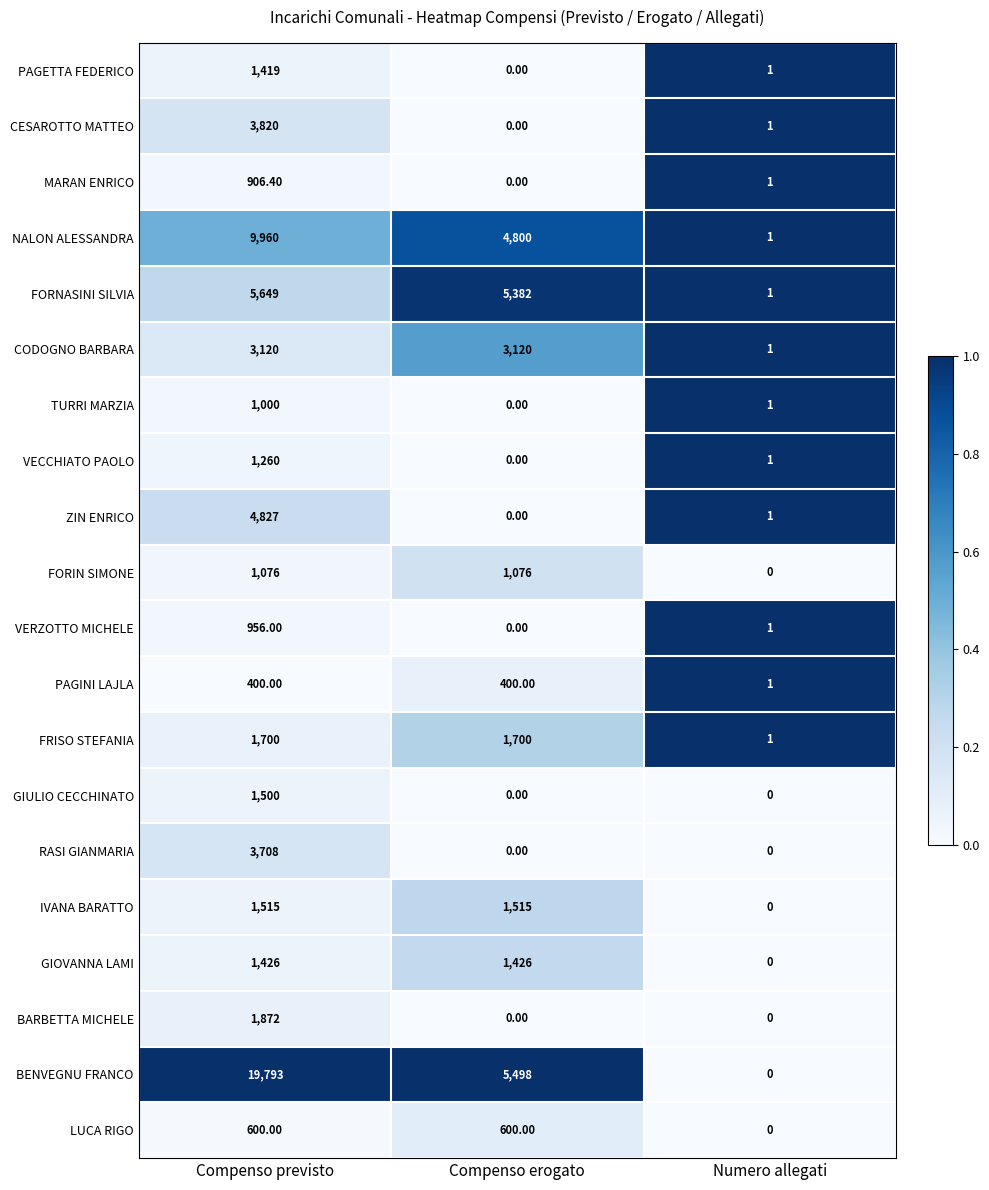

What is the total value across all series at Compenso previsto?

66507.4